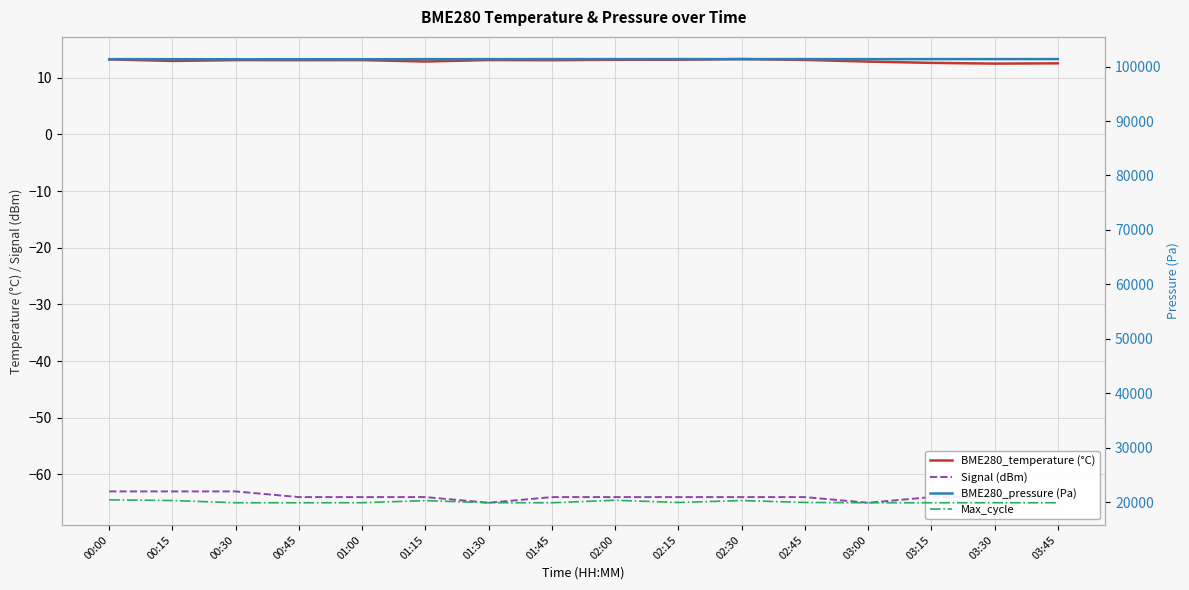

What is the label of the 3rd point from the right?

03:15